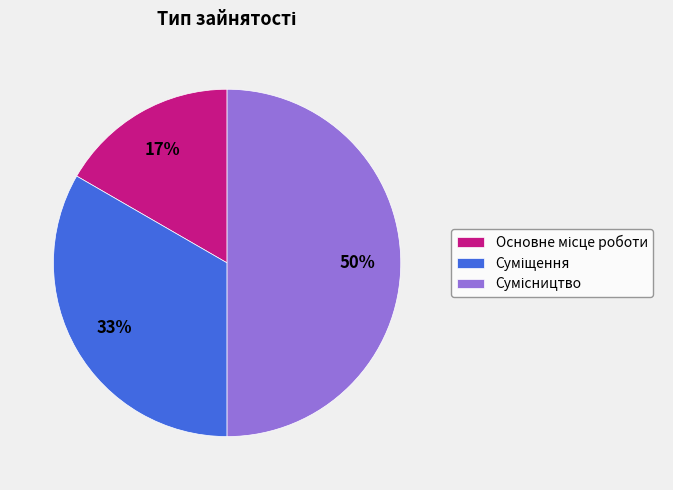

To the nearest percent, what is the difference between the largest and smallest slice percentages?

33%